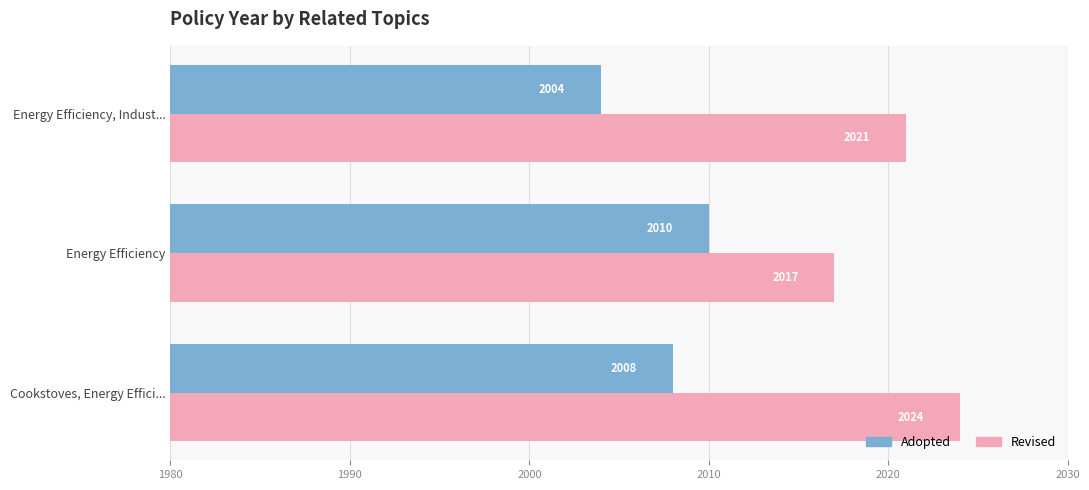

Is the value of Revised at Energy Efficiency greater than the value of Adopted at Cookstoves, Energy Effici...?

Yes